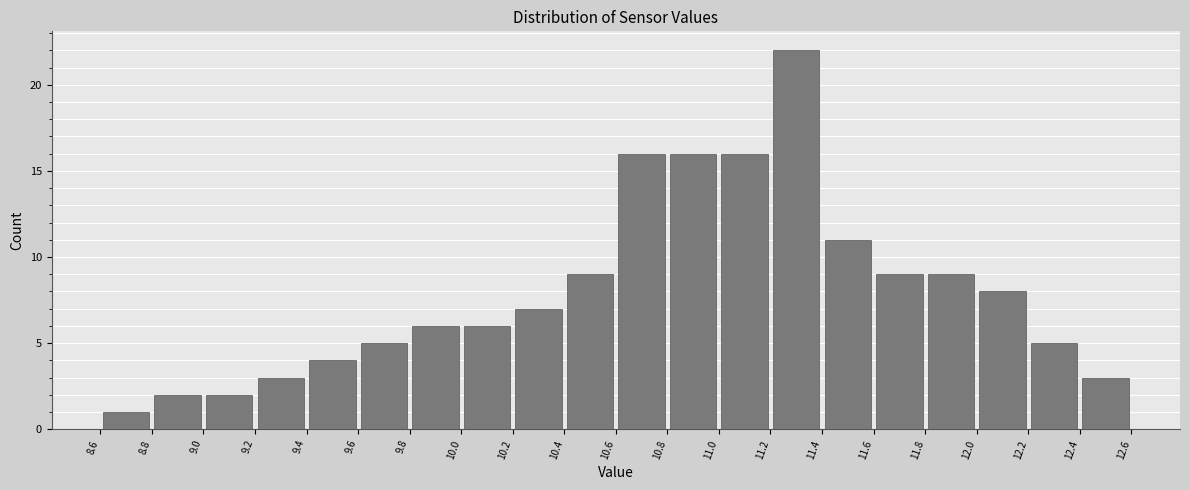

Reading left to right, transcribe this chart: for each bar, give the range it covers on the x-axis and its height. The values are not printed on the chart, so give them approximately, as read against the axis.

8.6 to 8.8: 1
8.8 to 9.0: 2
9.0 to 9.2: 2
9.2 to 9.4: 3
9.4 to 9.6: 4
9.6 to 9.8: 5
9.8 to 10.0: 6
10.0 to 10.2: 6
10.2 to 10.4: 7
10.4 to 10.6: 9
10.6 to 10.8: 16
10.8 to 11.0: 16
11.0 to 11.2: 16
11.2 to 11.4: 22
11.4 to 11.6: 11
11.6 to 11.8: 9
11.8 to 12.0: 9
12.0 to 12.2: 8
12.2 to 12.4: 5
12.4 to 12.6: 3